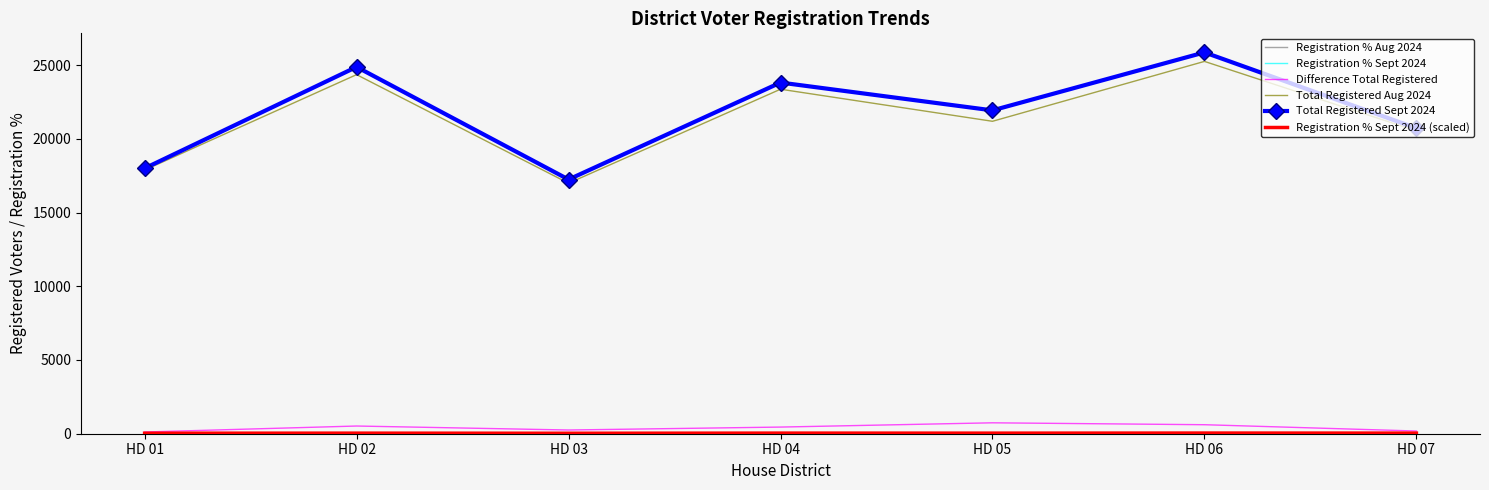

The value of Difference Total Registered at HD 05 is 740.0. True or false?

True